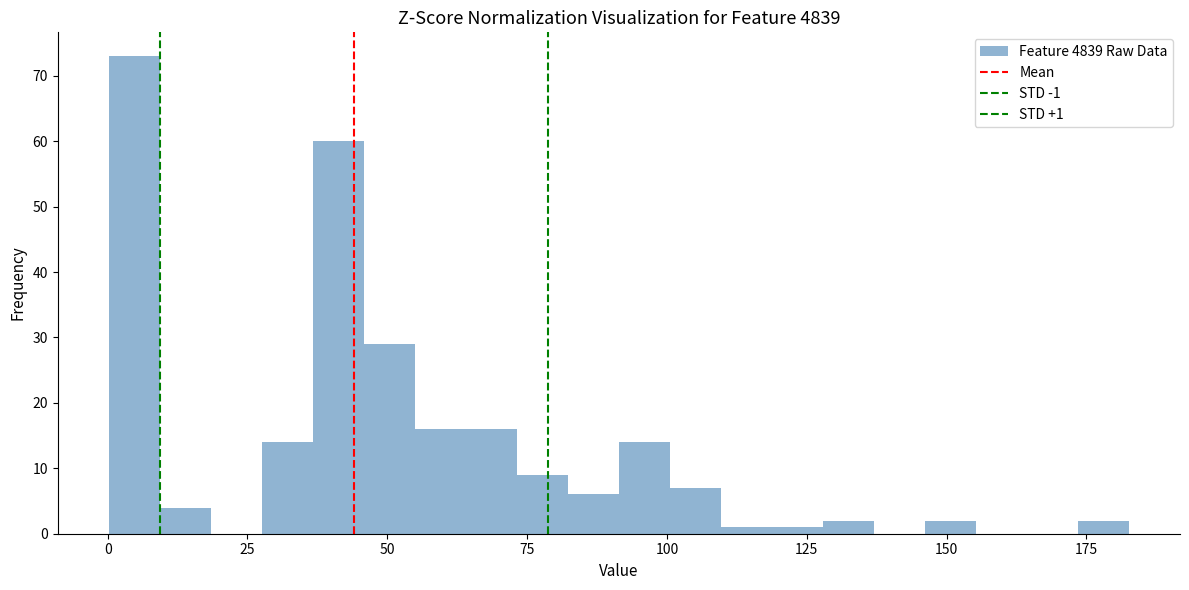

Around what value on the x-axis is the tallest bar? Give the approximate position of its centre, as read against the axis.

5